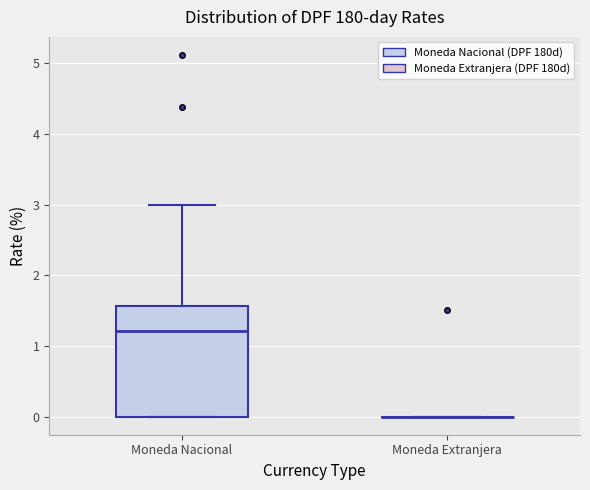

Comparing the boxes themselves (not the whiskers), which one is the tallest?

Moneda Nacional